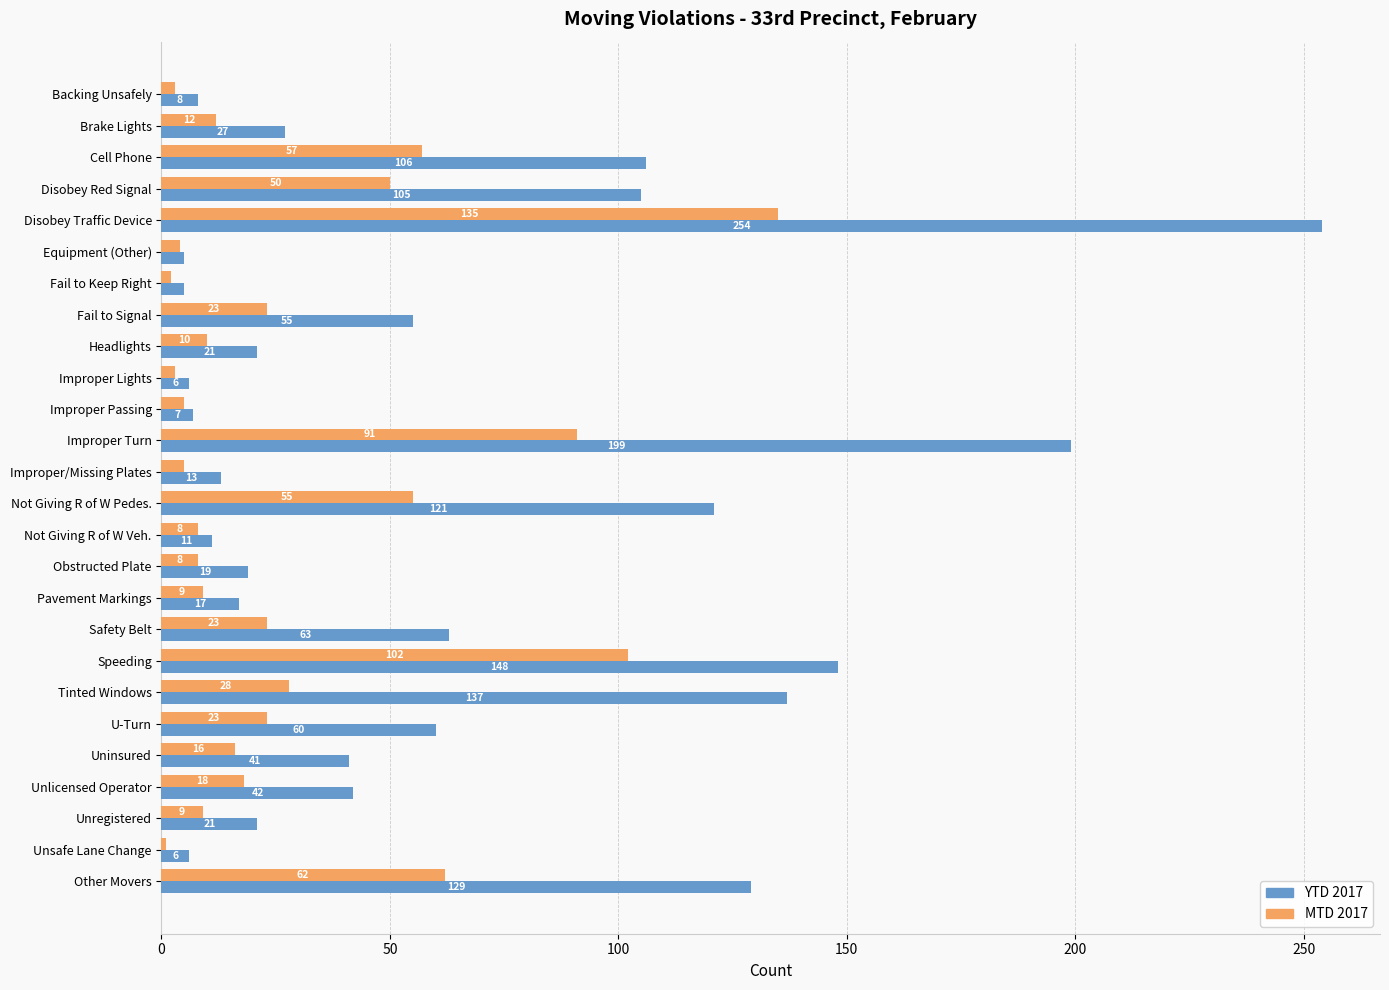

What is the average value of the MTD 2017 series?

29